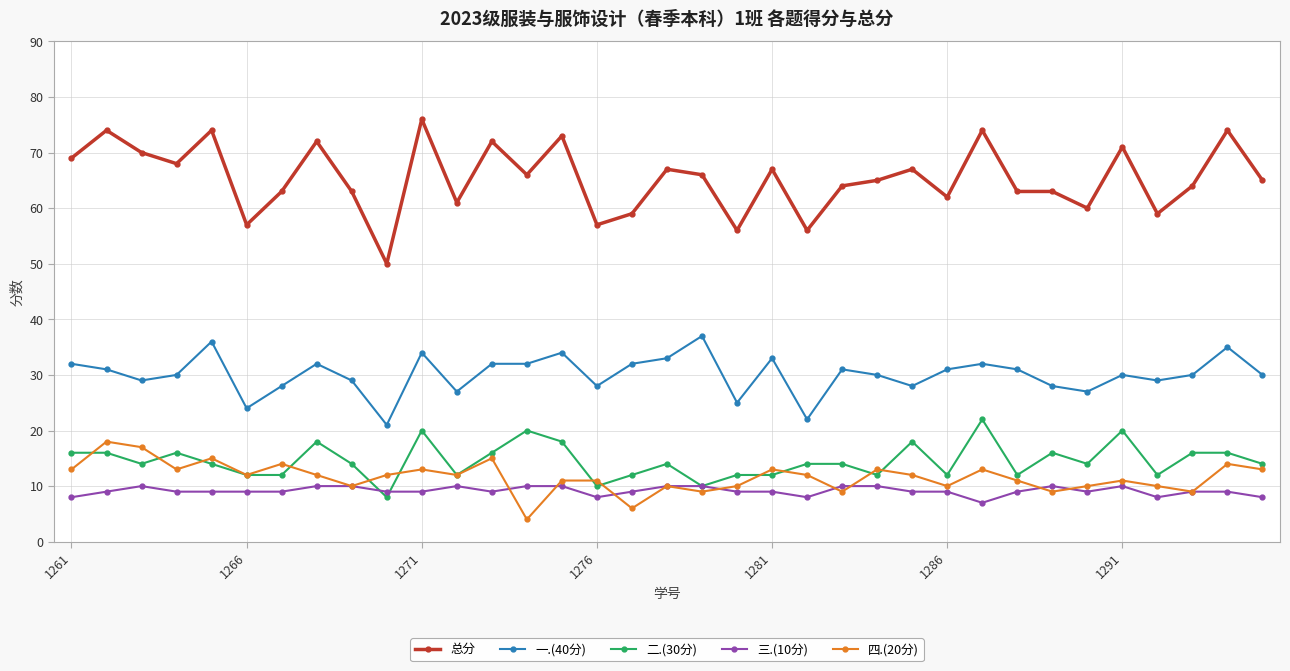

What is the average value of the 一.(40分) series?

30